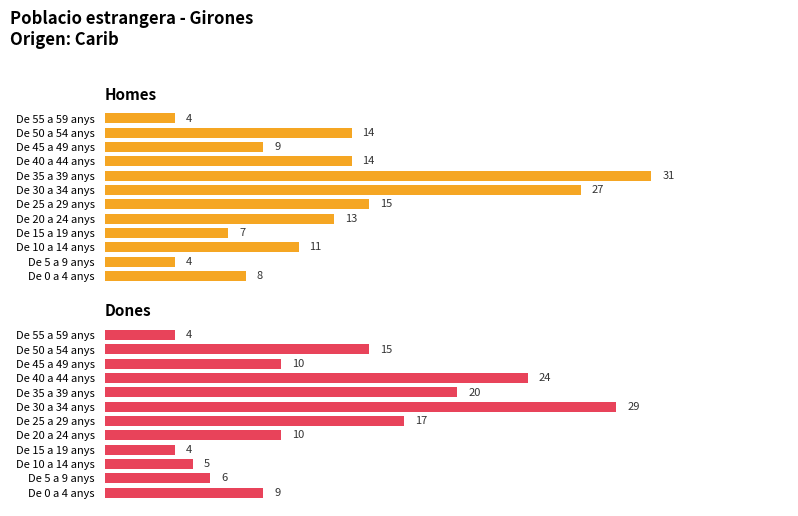

At how many categories does at least one series exceed 27?

2